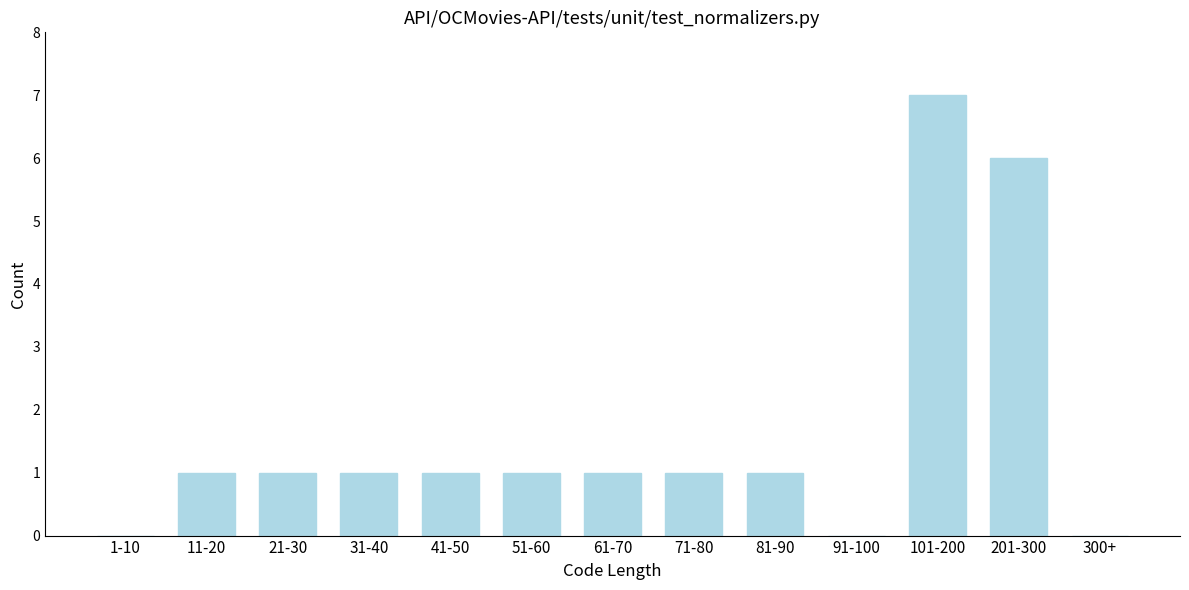

Reading right to left, what are all the values shown in this chart?

300+=0	201-300=6	101-200=7	91-100=0	81-90=1	71-80=1	61-70=1	51-60=1	41-50=1	31-40=1	21-30=1	11-20=1	1-10=0